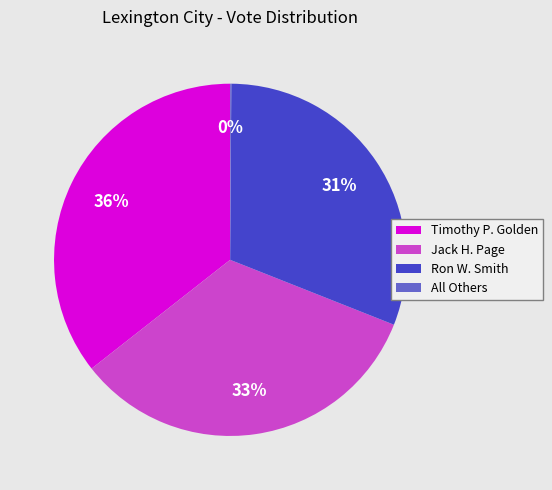

Which slice is the largest?

Timothy P. Golden